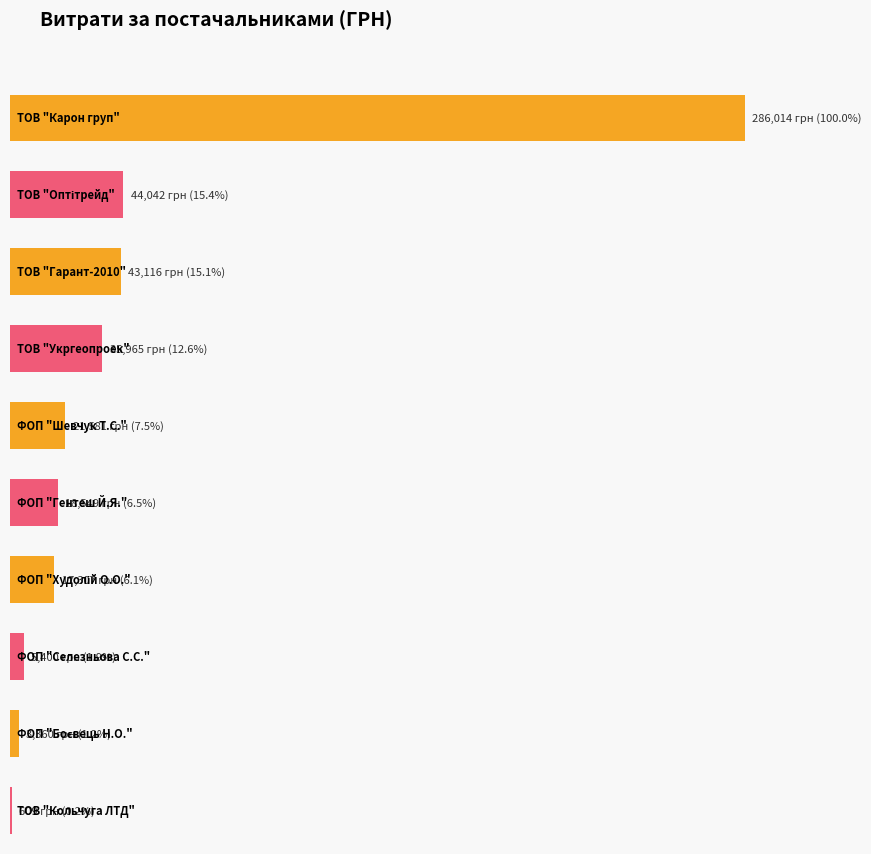

Does the chart contain stacked bars?

No